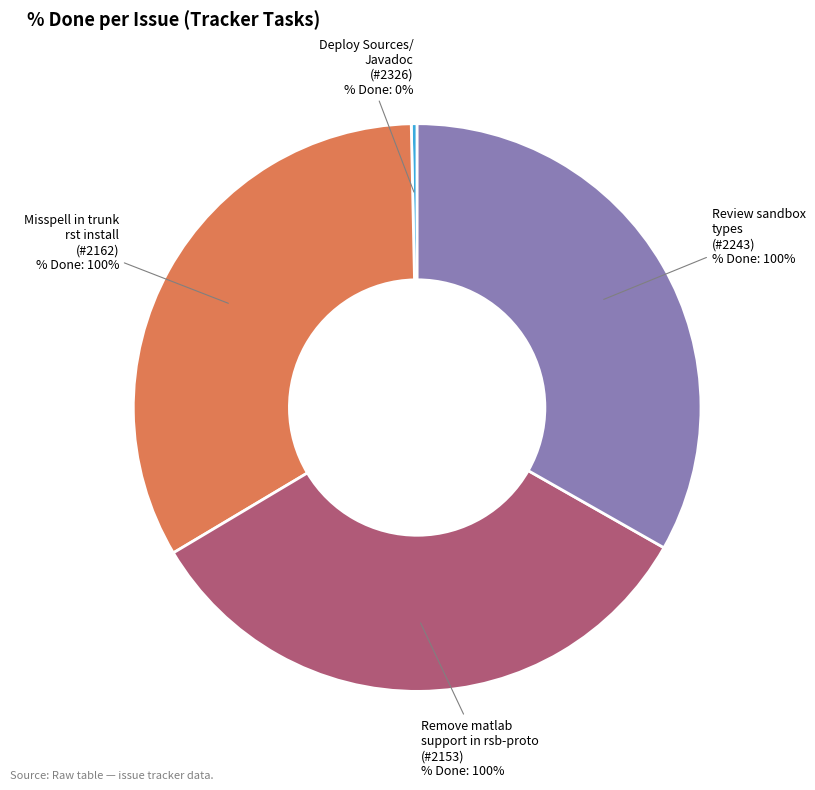

Is the sum of 2162 and 2326 greater than half?

No